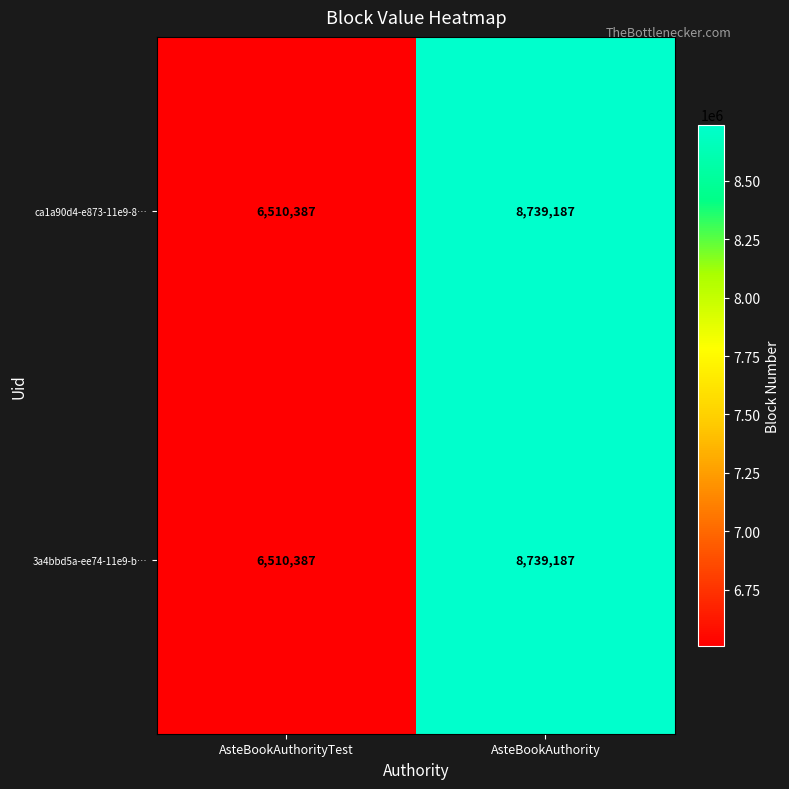

What is the sum of the 3a4bbd5a-ee74-11e9-b… values at AsteBookAuthority and AsteBookAuthorityTest?

15249574